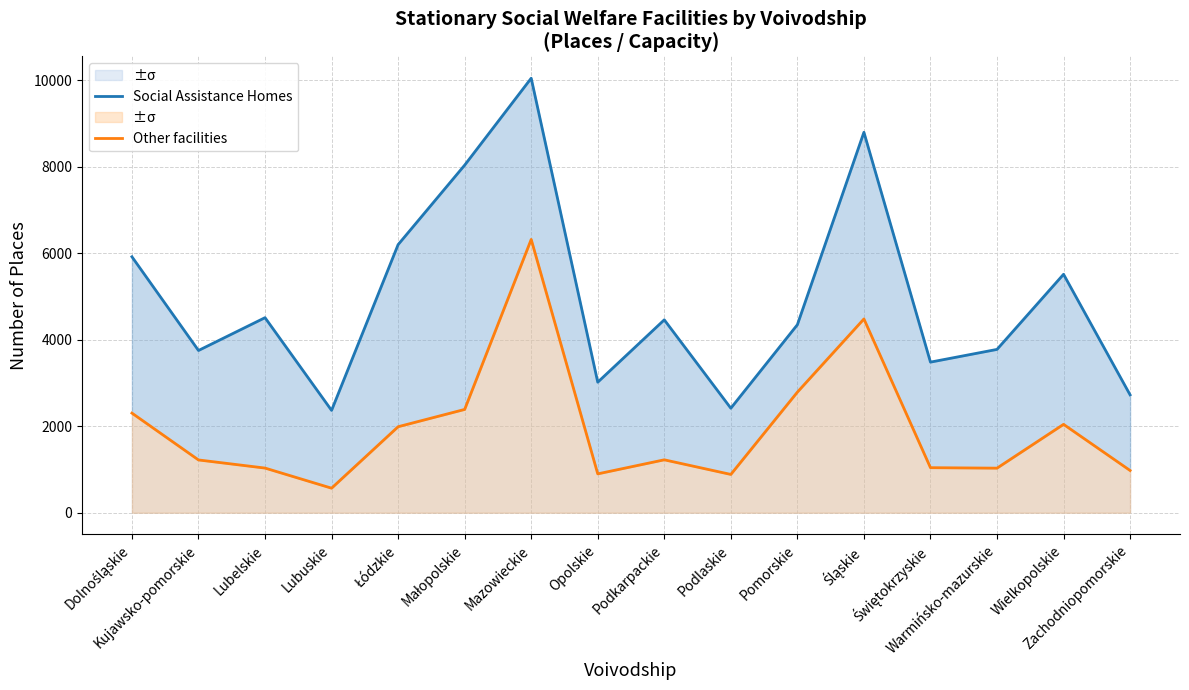

Is it true that Other facilities equals 2044 at Wielkopolskie?

True